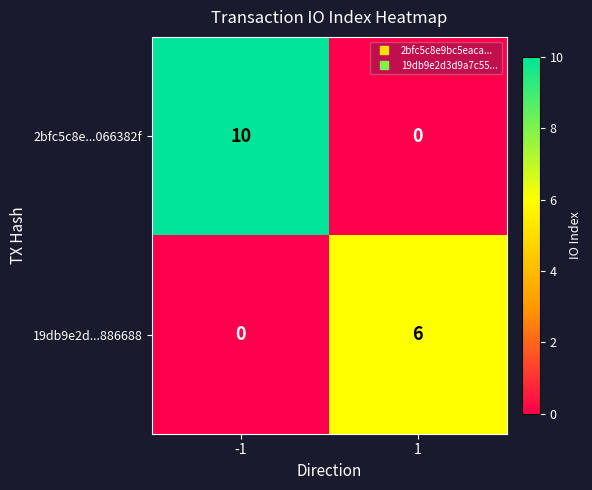

Which series has the widest spread of values?

2bfc5c8e...066382f